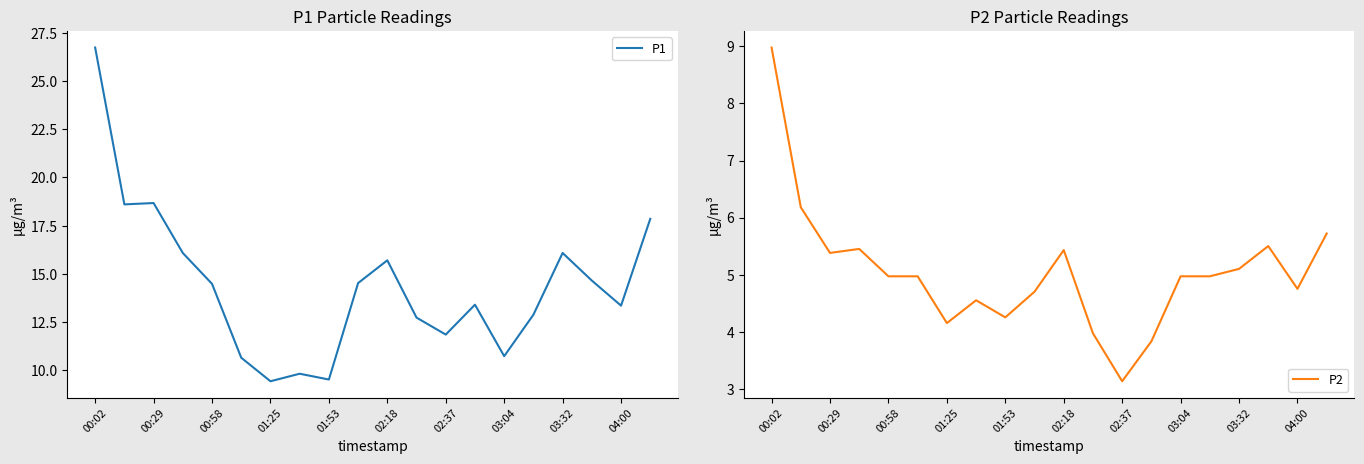

What is the difference between the maximum and minimum values in the P1 series?

17.3